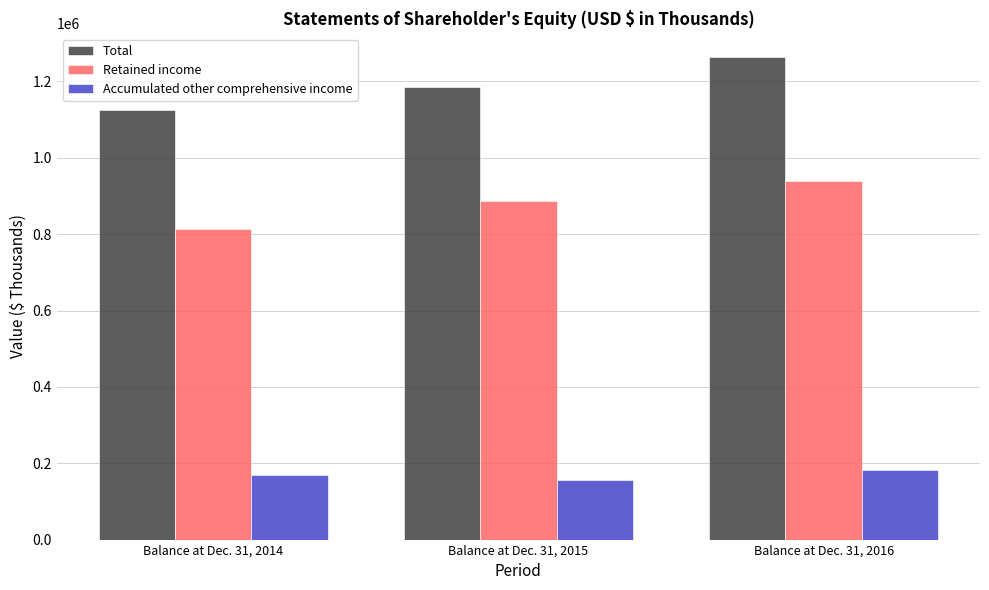

What is the sum of the Retained income values at Balance at Dec. 31, 2014 and Balance at Dec. 31, 2016?

1751673